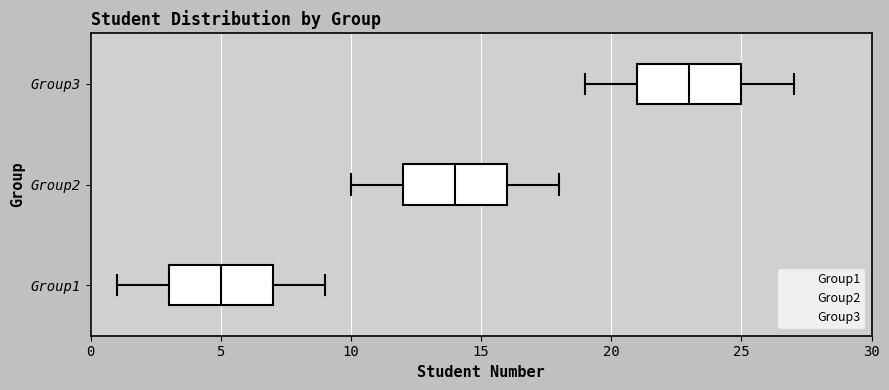

Where is the right edge of the box for Group1 on the x-axis? The values are not printed on the chart, so give them approximately, as read against the axis.

7